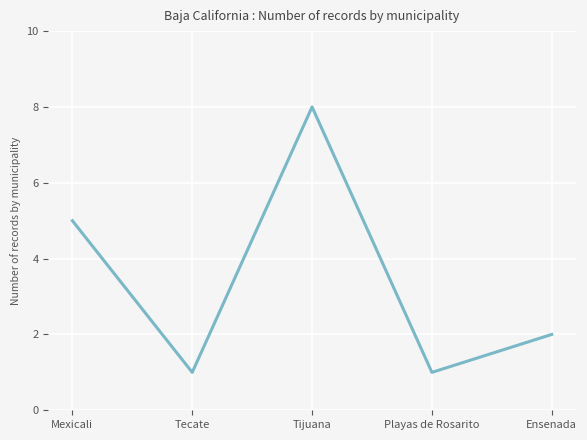

Which label corresponds to the largest value in the chart?

Tijuana